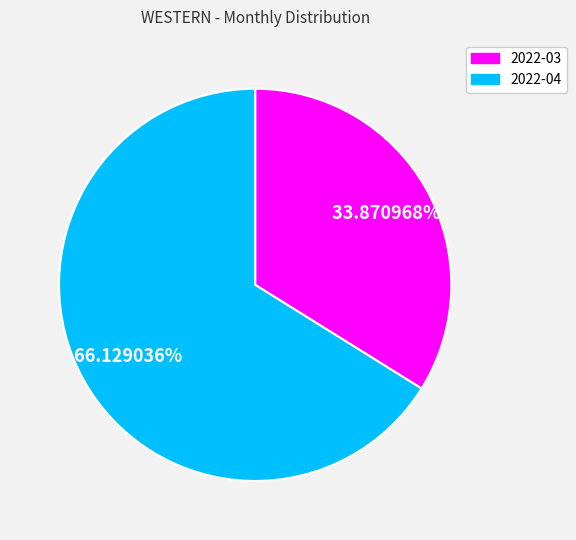

Which slice is the smallest?

2022-03